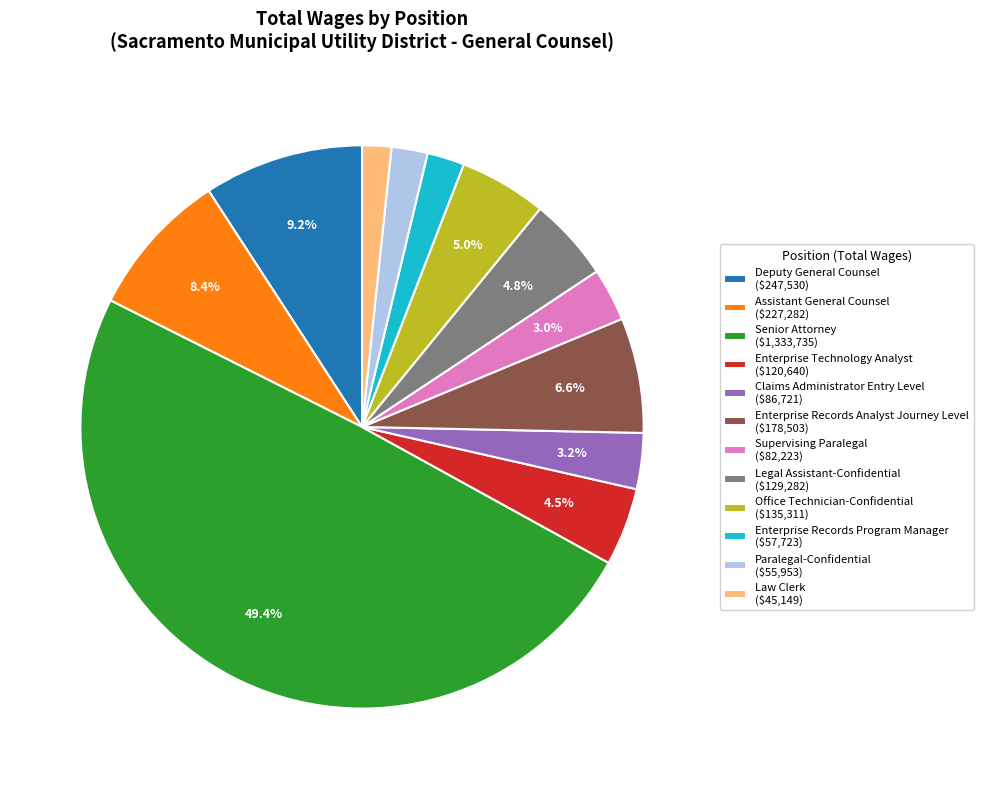

To the nearest percent, what is the difference between the Enterprise Technology Analyst and Deputy General Counsel slice percentages?

5%